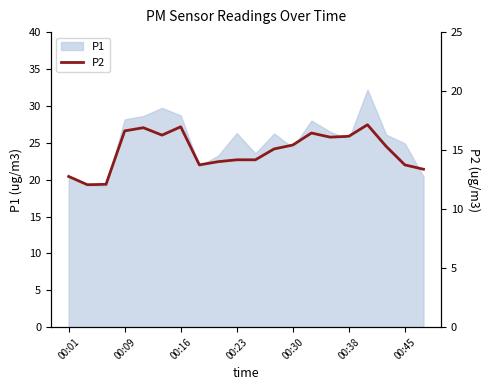

How many lines are shown in the chart?

1